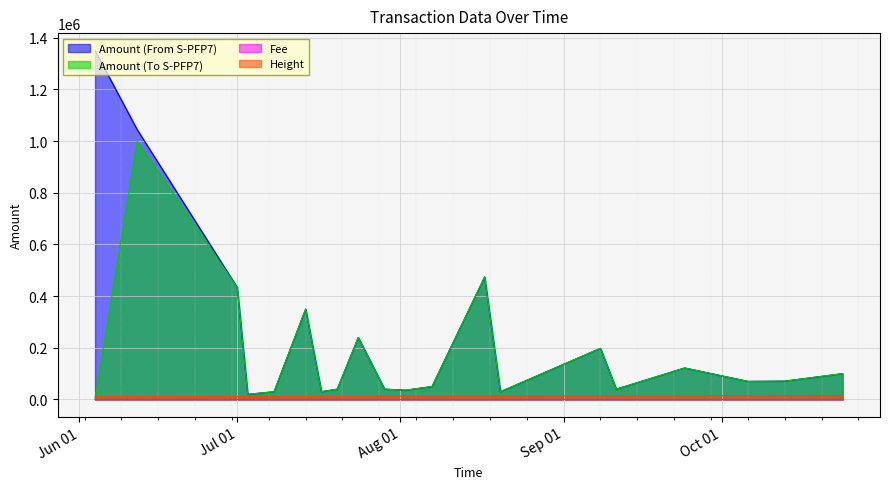

What is the maximum value shown in the chart?

1349998.0